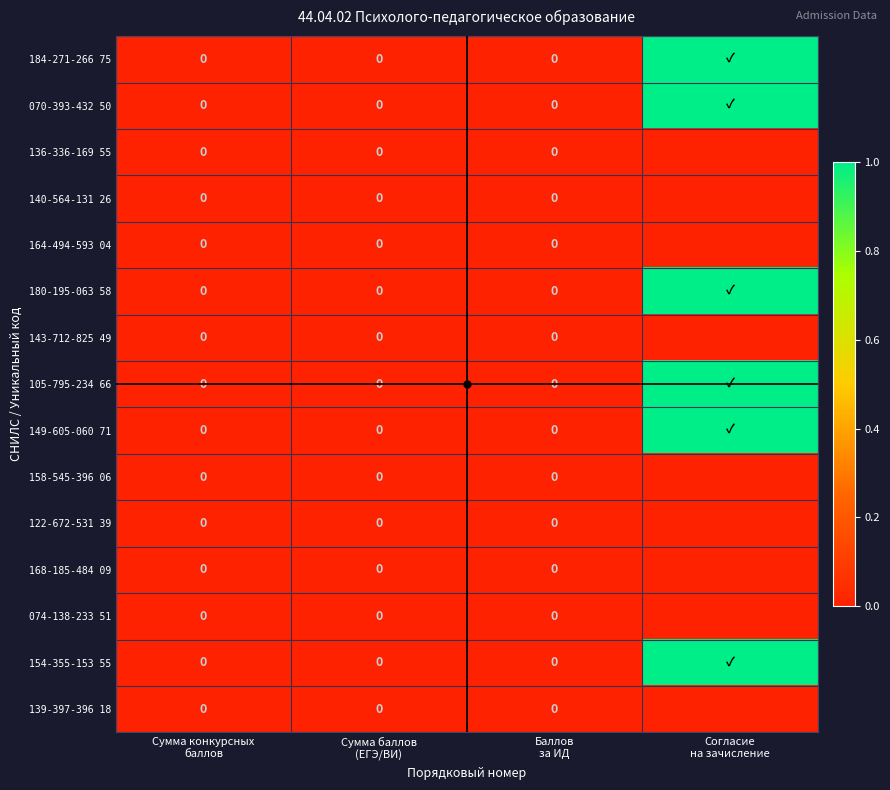

Rank the series at Согласие на зачисление from highest to lowest value.

184-271-266 75, 070-393-432 50, 180-195-063 58, 105-795-234 66, 149-605-060 71, 154-355-153 55, 136-336-169 55, 140-564-131 26, 164-494-593 04, 143-712-825 49, 158-545-396 06, 122-672-531 39, 168-185-484 09, 074-138-233 51, 139-397-396 18